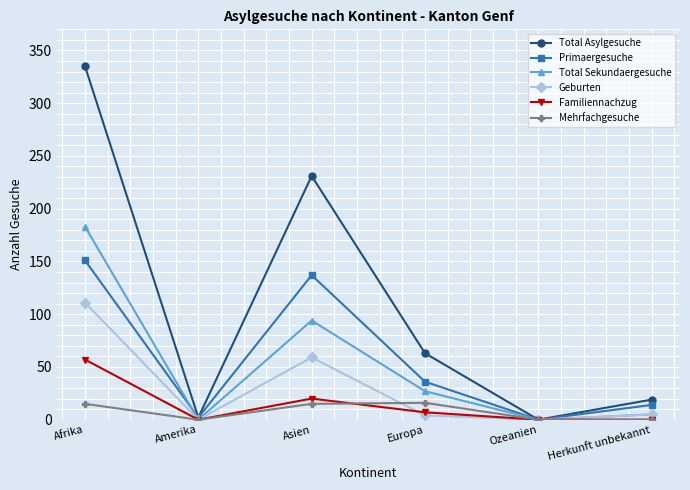

Where is Total Asylgesuche nearest to the value 167?

Asien